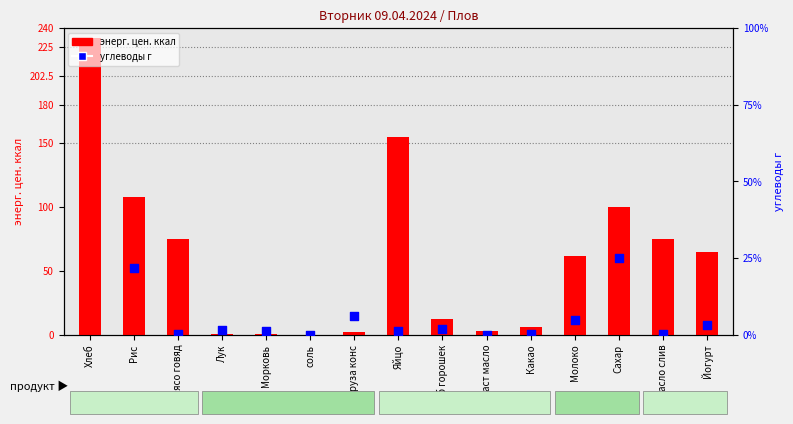

What is the total value across all series at Сахар?

124.8